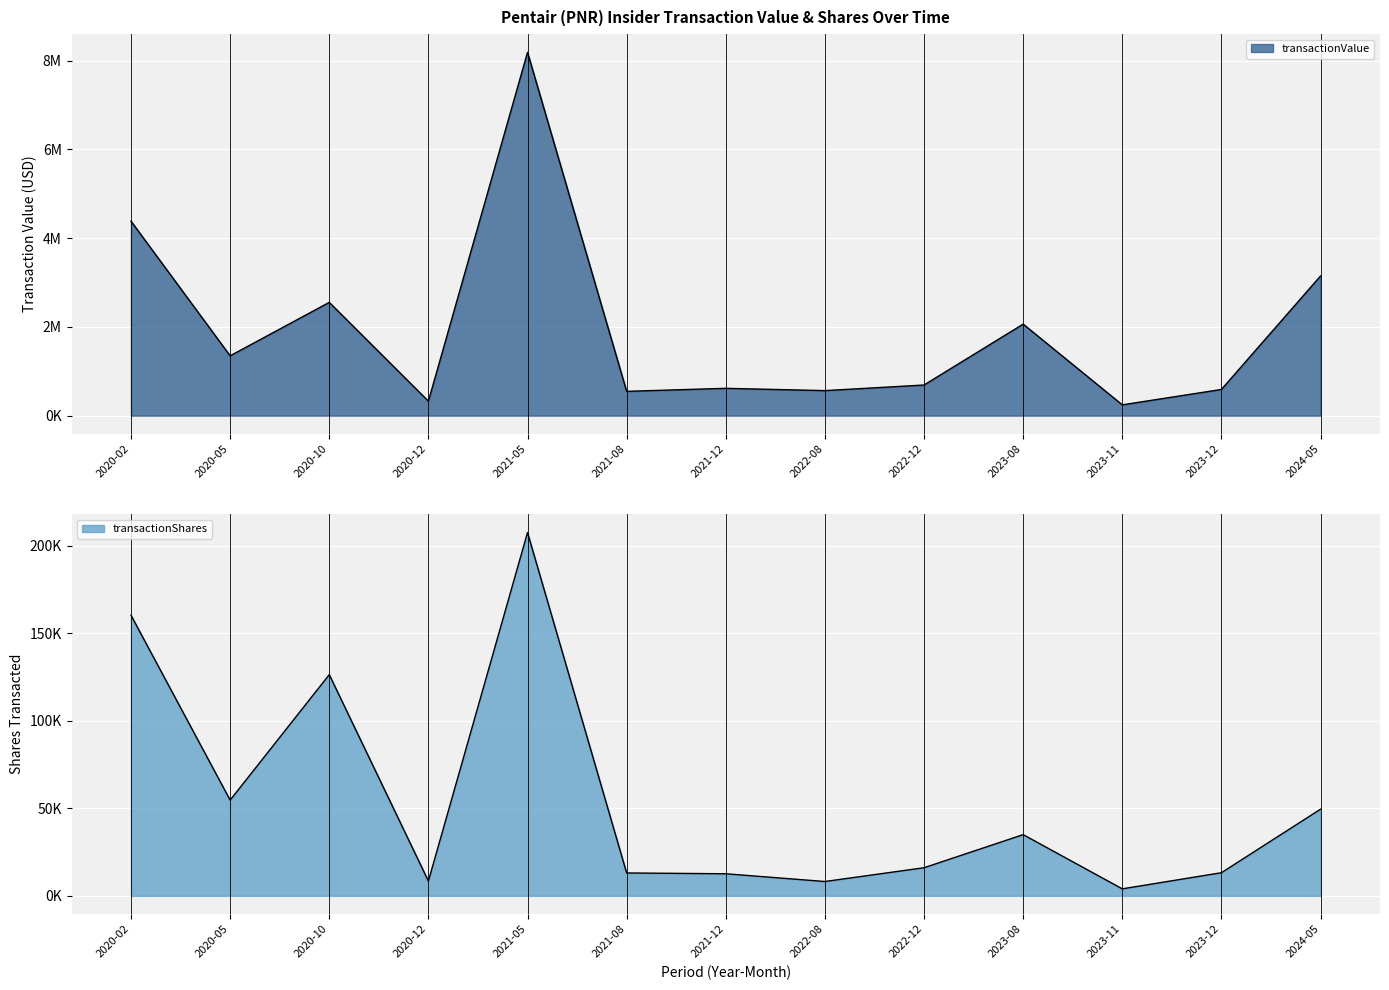

True or false: transactionShares and transactionValue cross at least once.

False